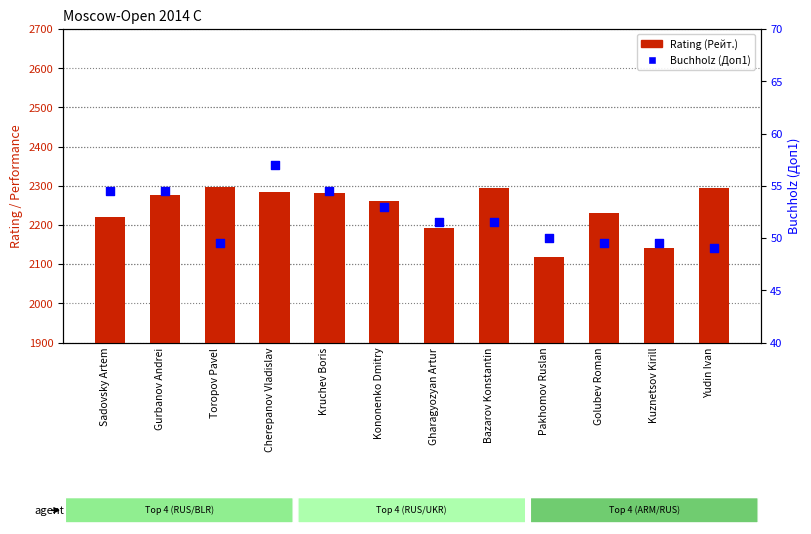

At which category is the sum across all series the highest?

Toropov Pavel